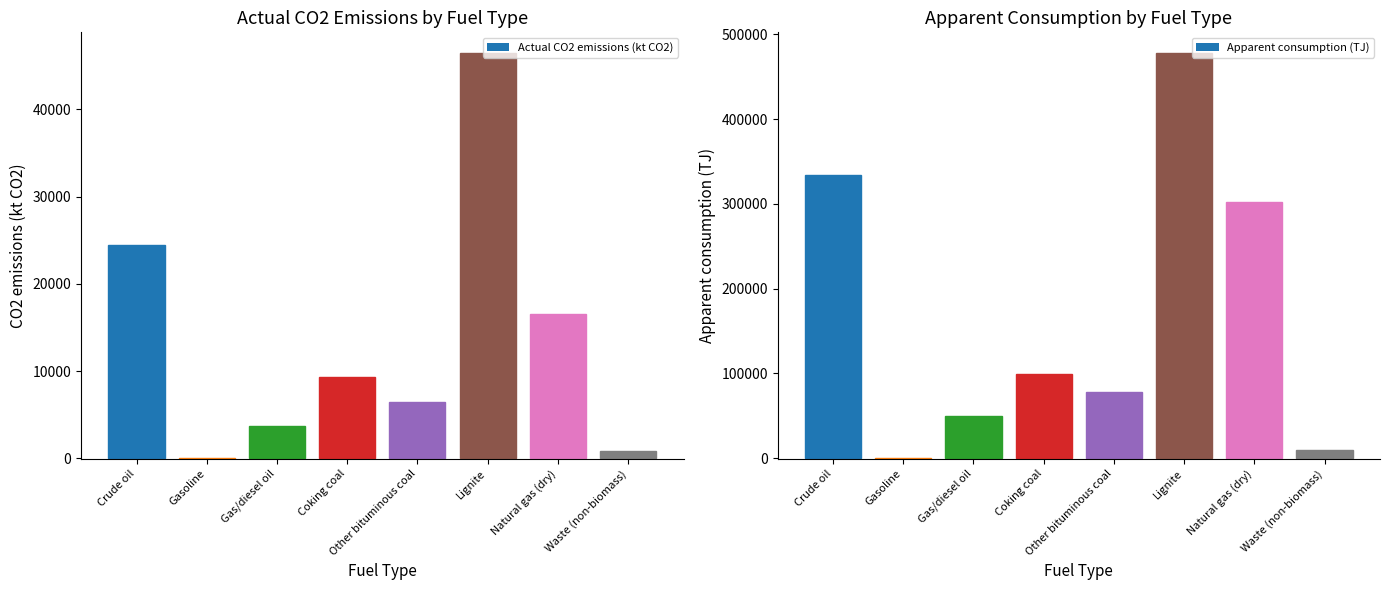

What position from the right is Gasoline?

7